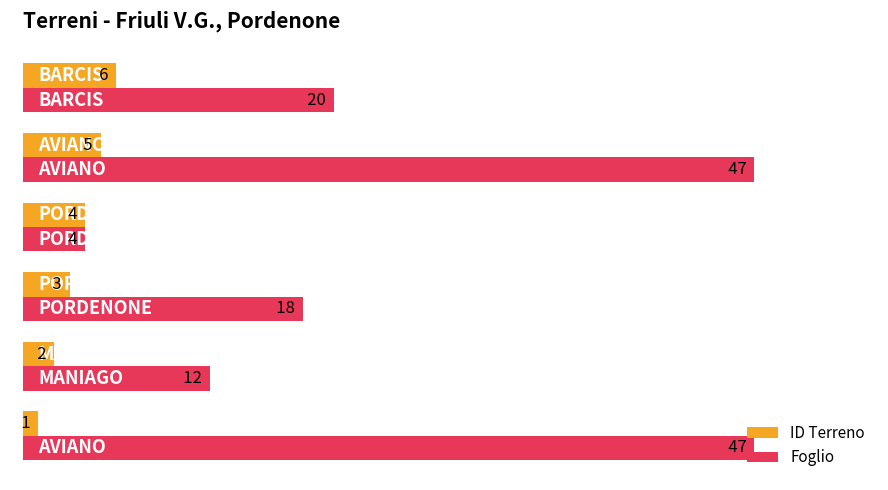

How many ID Terreno values are between 2 and 5?

4